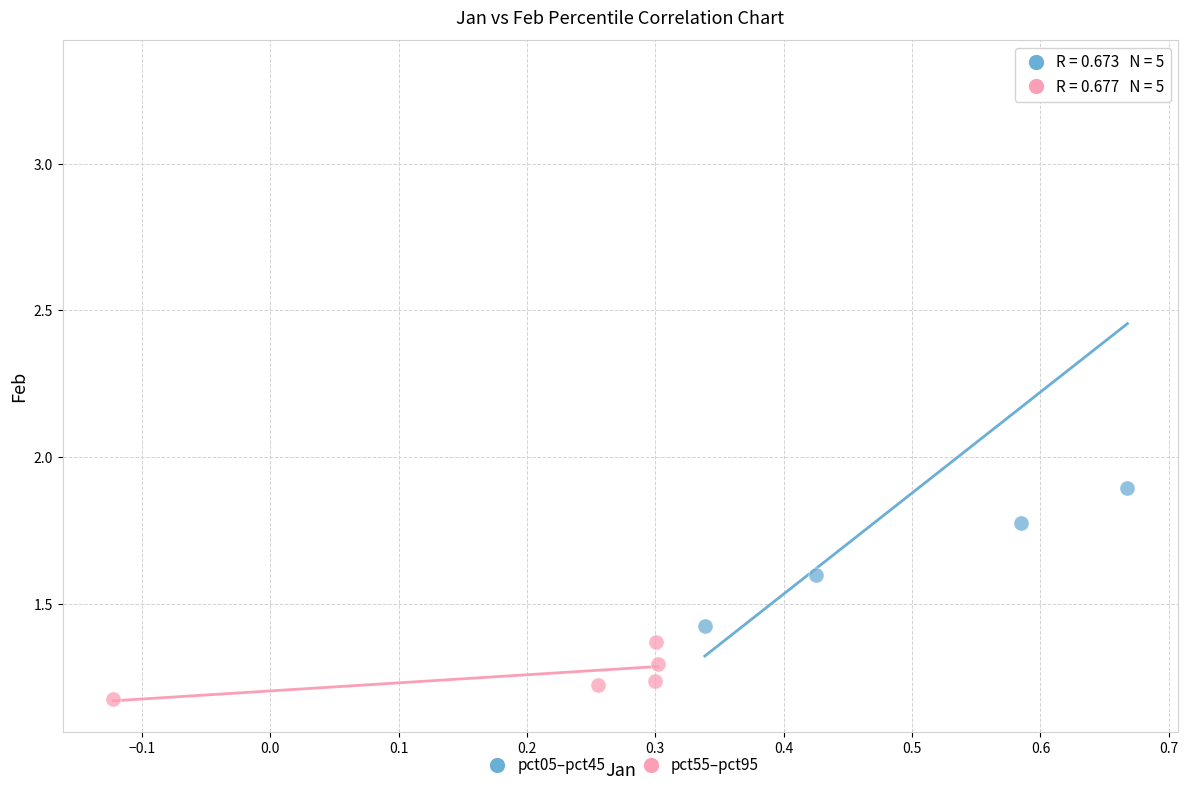

Which series reaches the maximum Y coordinate?

pct05–pct45